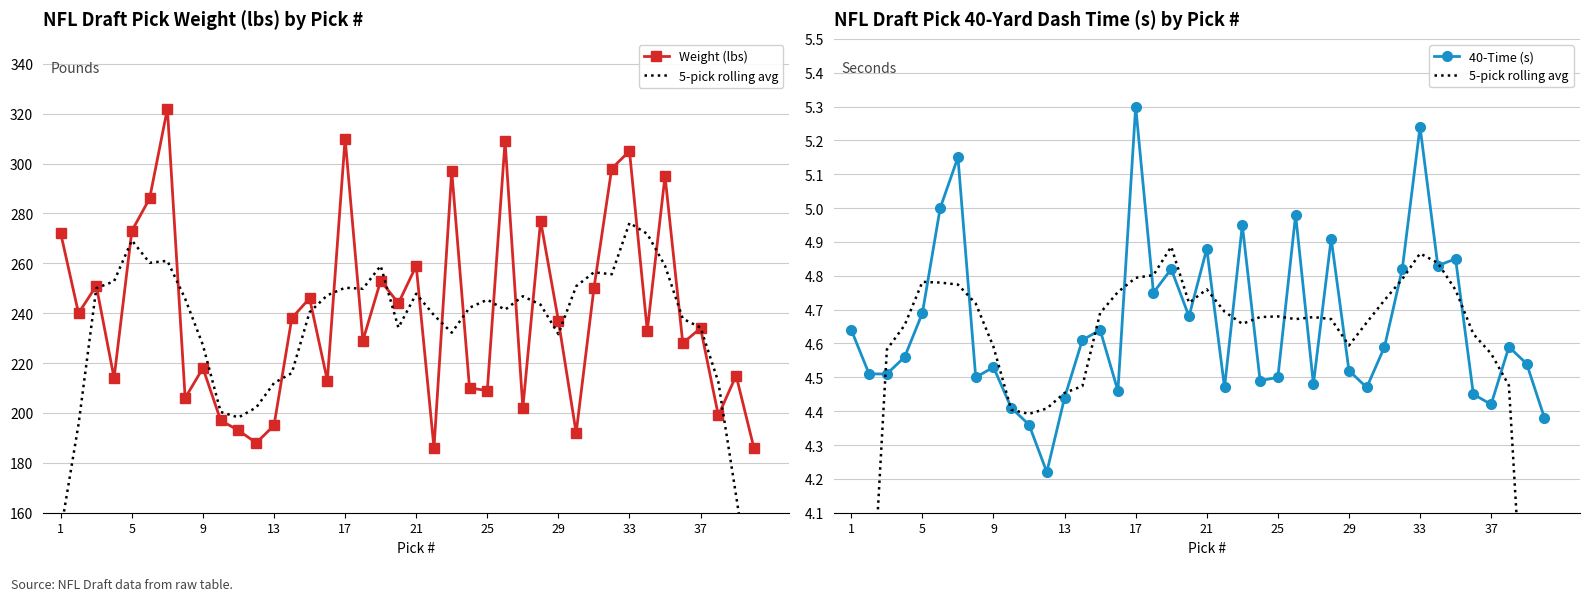

How many interior local peaks does the 5-pick rolling avg series have?

6